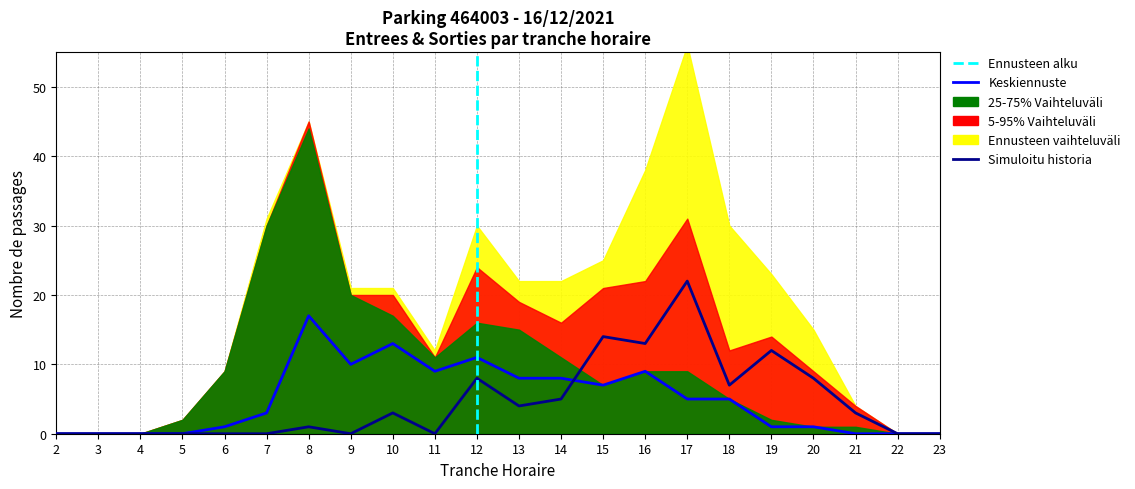

Is the value of ENTREES NB_HORAIRE at 6 greater than the value of SORTIES NB_HORAIRE at 10?

No